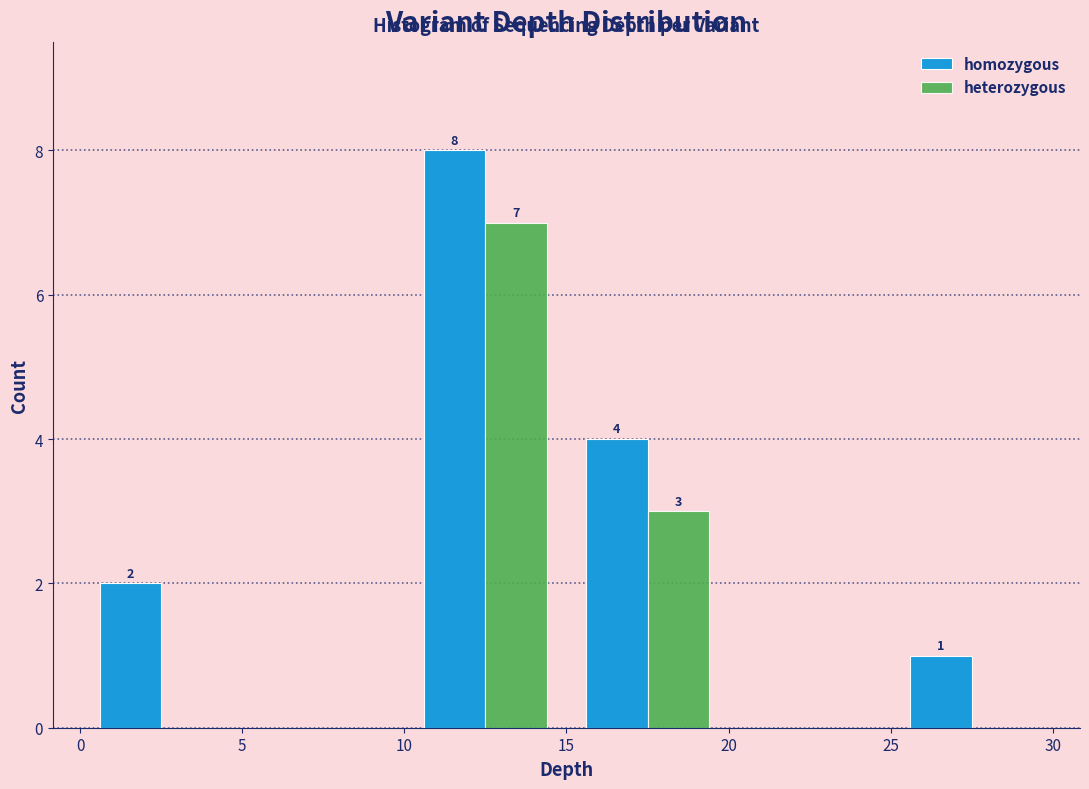

In the heterozygous series, which range on the x-axis has the tallest bar?

10 to 15